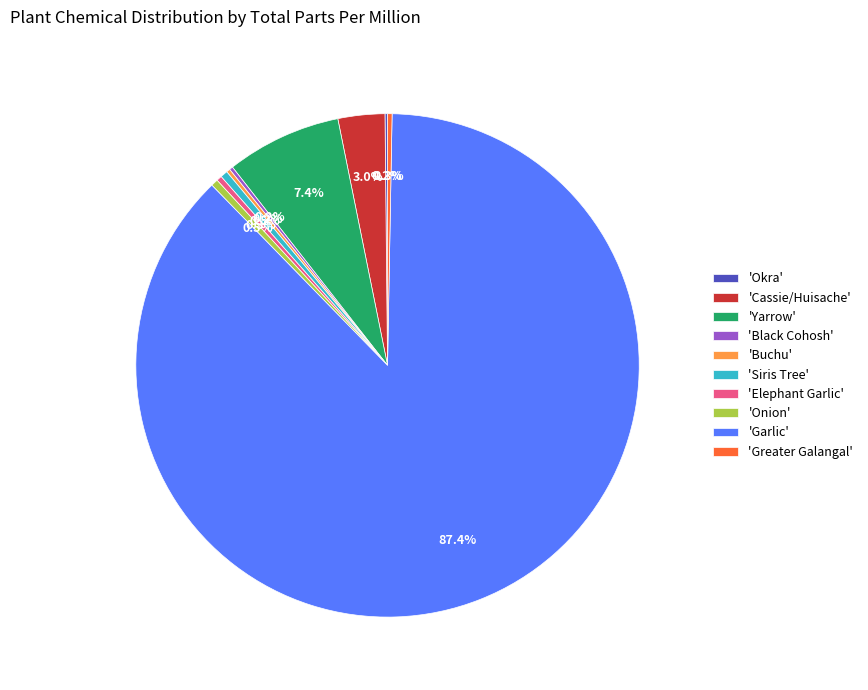

Which has a higher value, 'Cassie/Huisache' or 'Greater Galangal'?

'Cassie/Huisache'